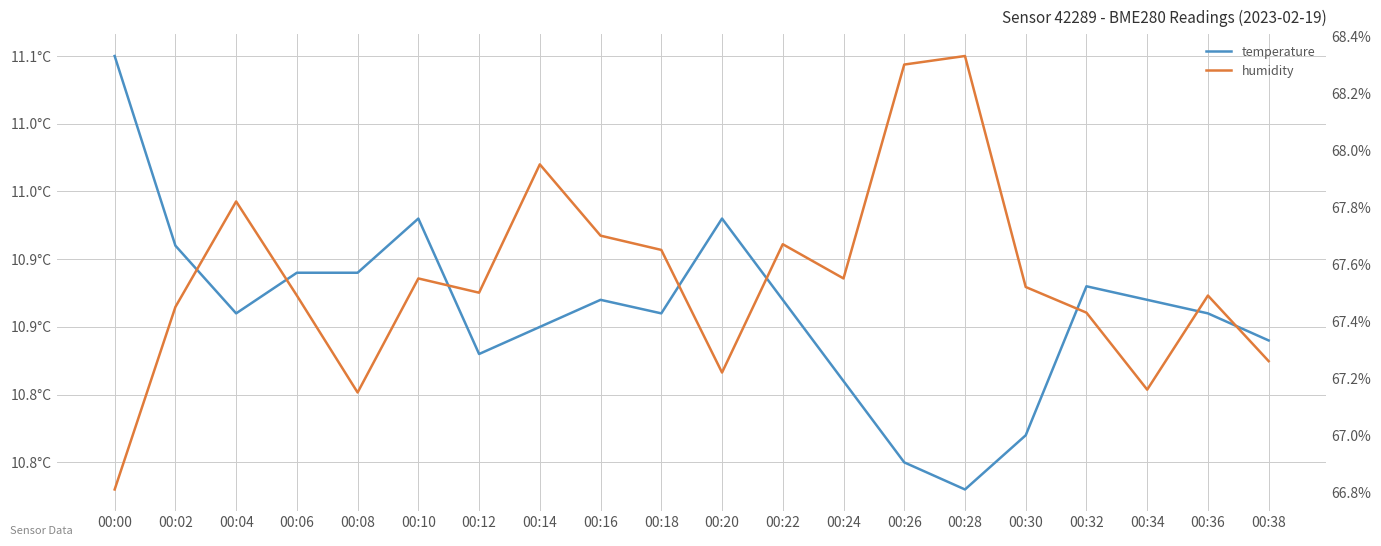

True or false: humidity and temperature intersect in this chart.

False